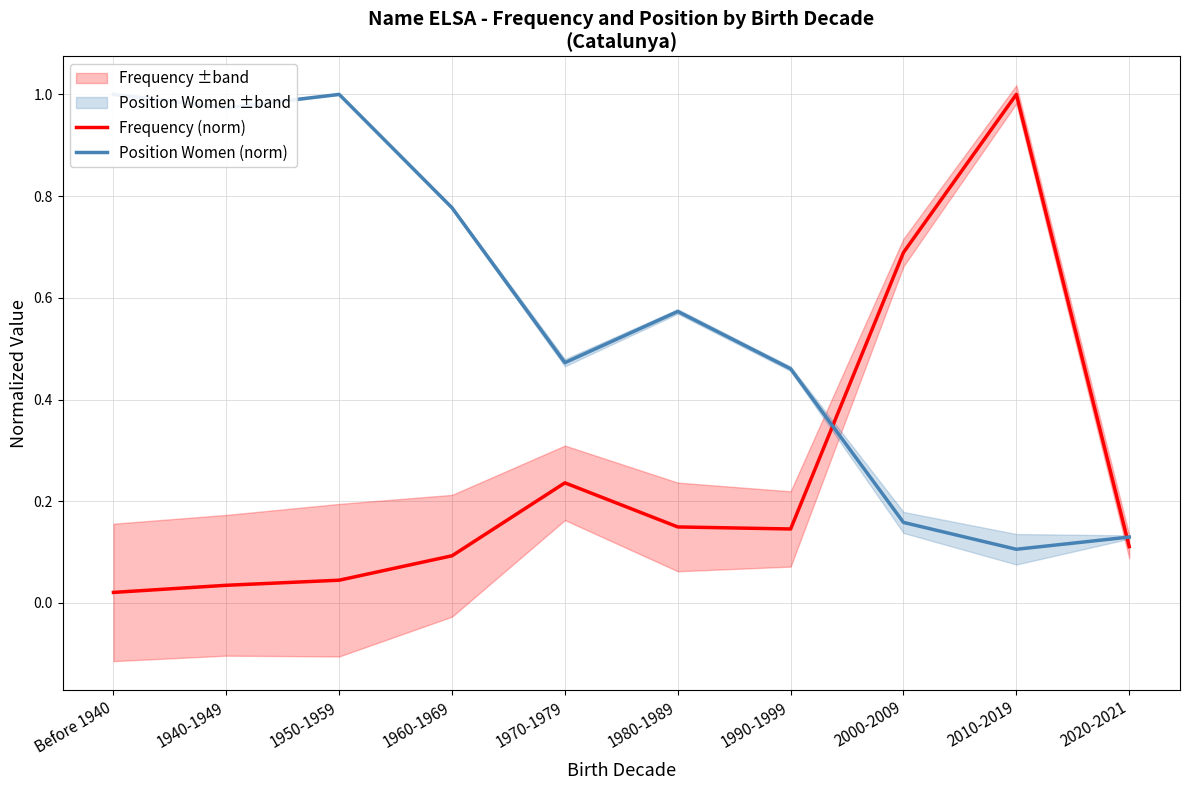

The Position Women (norm) series shows 0.5 at 1970-1979. True or false?

True